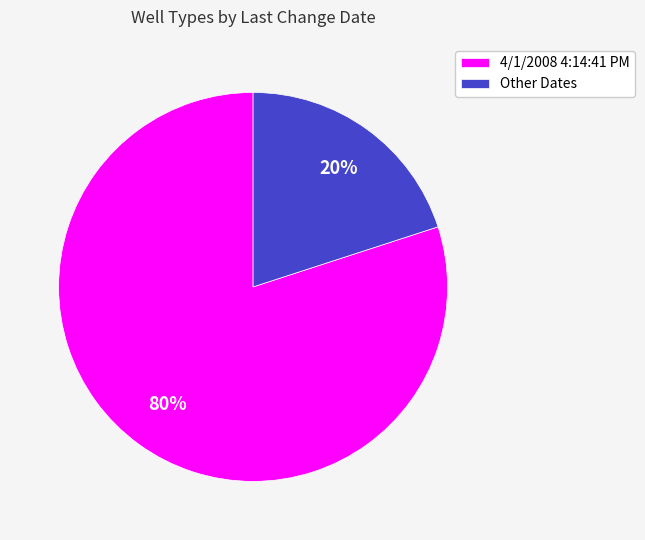

Combined, do 4/1/2008 4:14:41 PM and Other Dates account for over 50%?

Yes